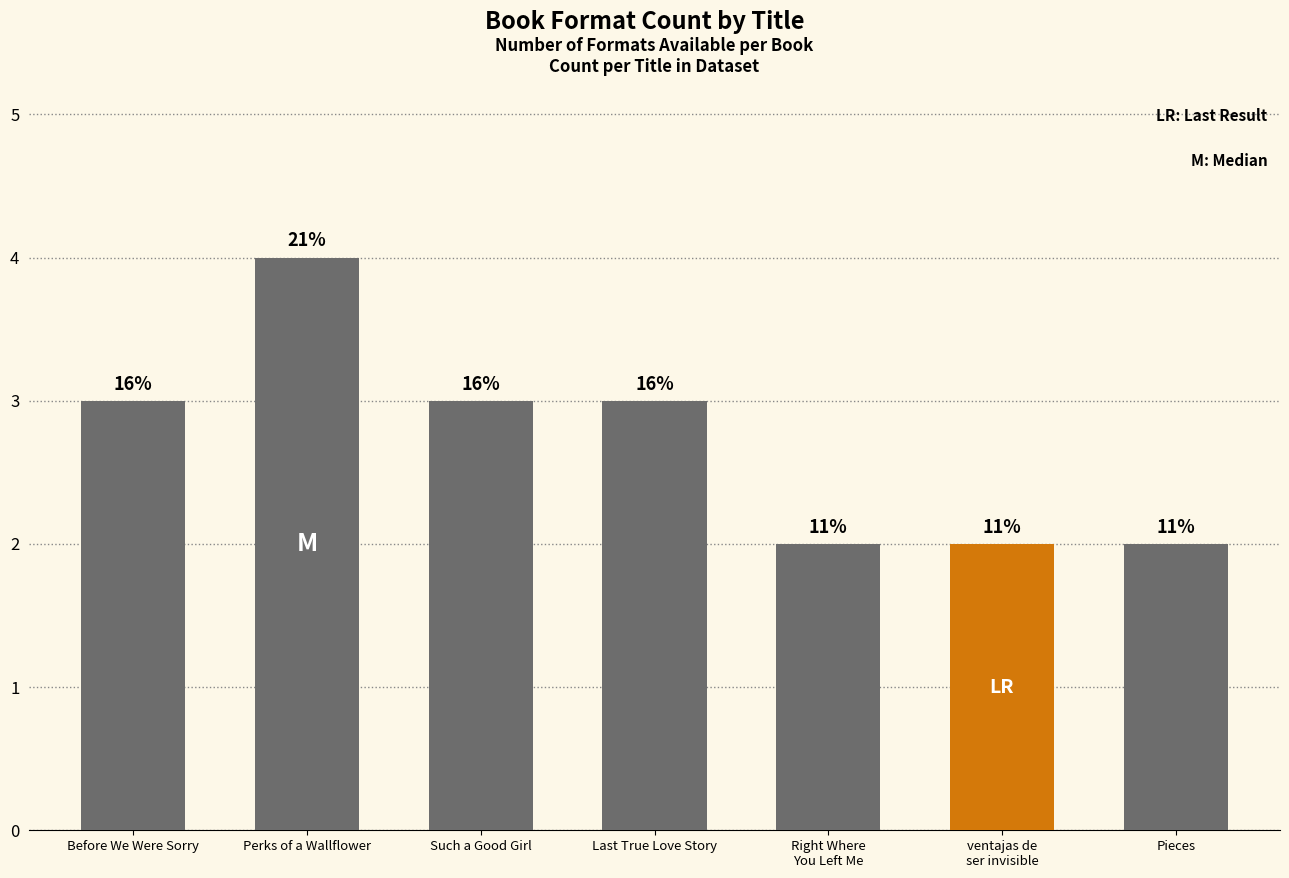

What is the value of the 5th bar from the left?

2